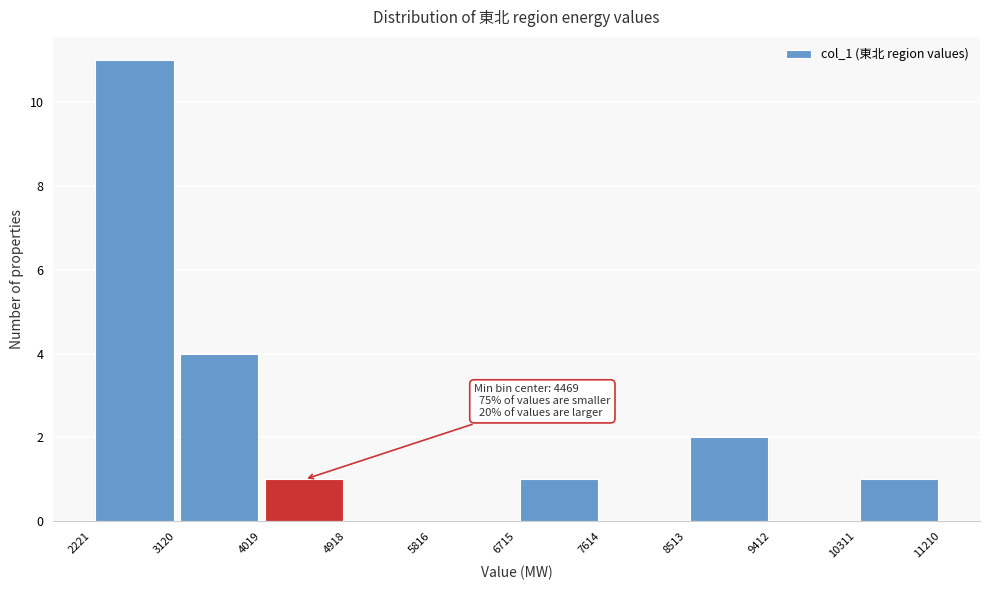

Over which range of the x-axis is the bar tallest?

2221 to 3120